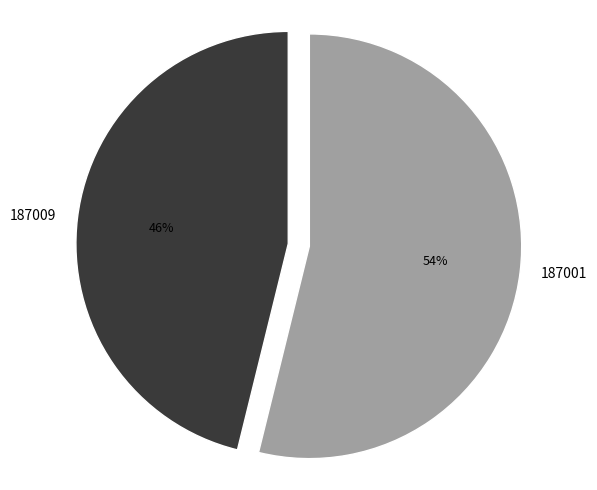

To the nearest percent, what is the difference between the 187001 and 187009 slice percentages?

8%